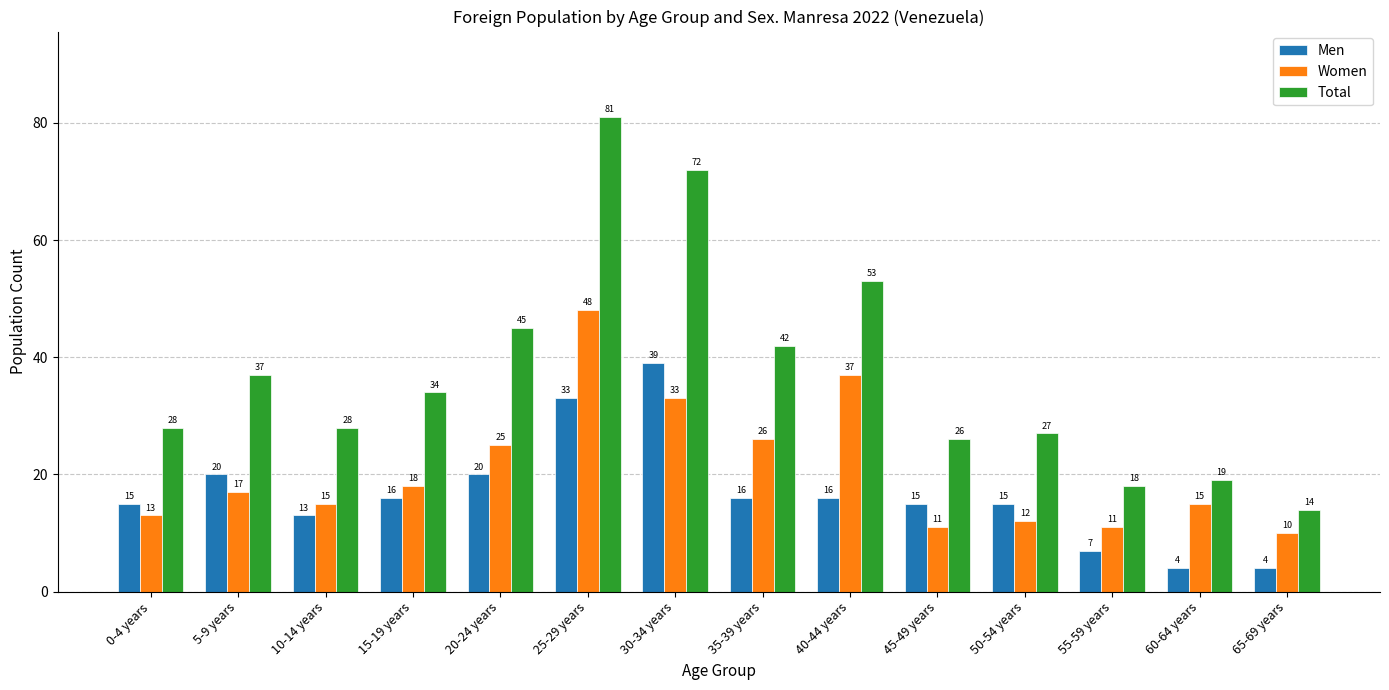

How many bars are there in each group?

3